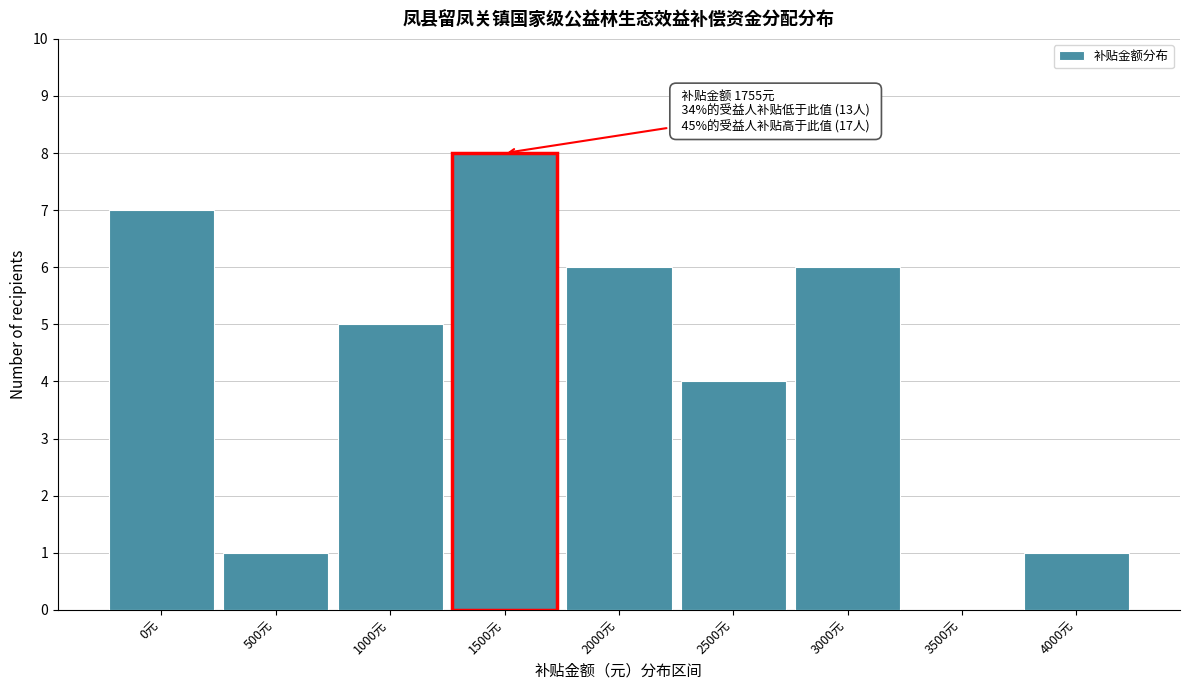

Reading left to right, extract all data points from this chart.

0元=7	500元=1	1000元=5	1500元=8	2000元=6	2500元=4	3000元=6	3500元=0	4000元=1